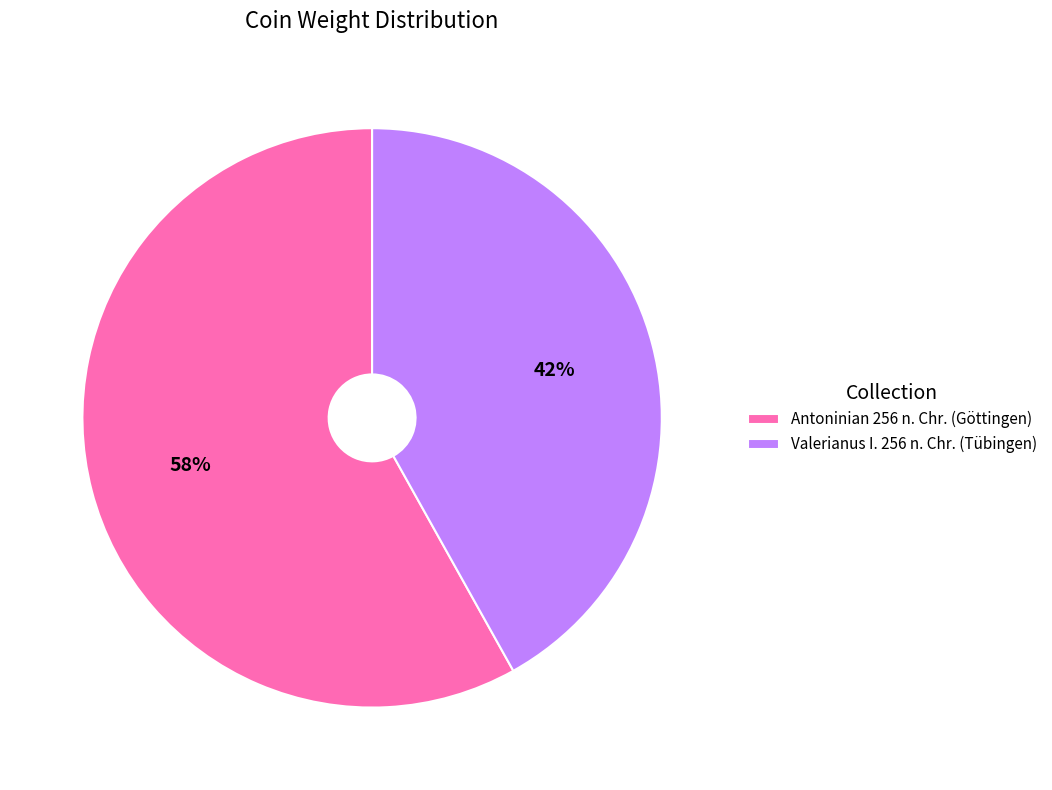

How many segments does this pie chart have?

2